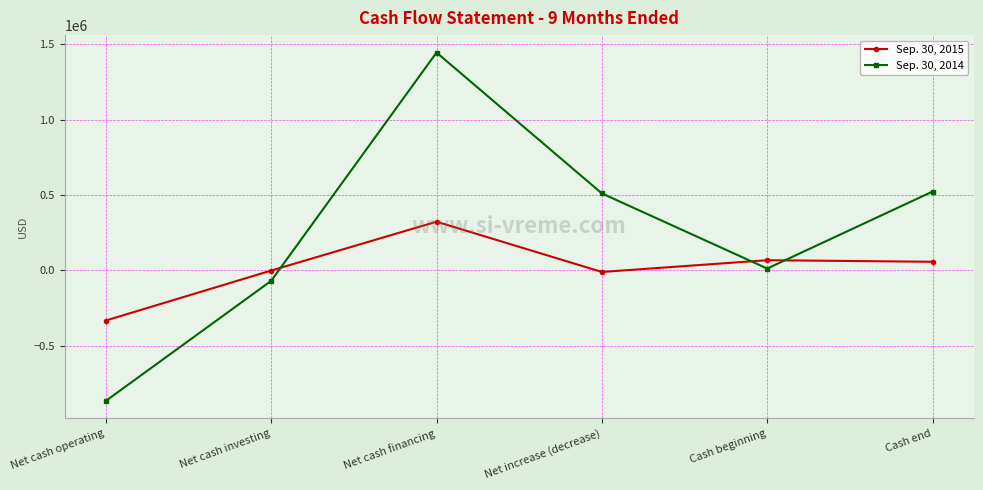

Rank the series by their maximum value, from highest to lowest.

Sep. 30, 2014, Sep. 30, 2015